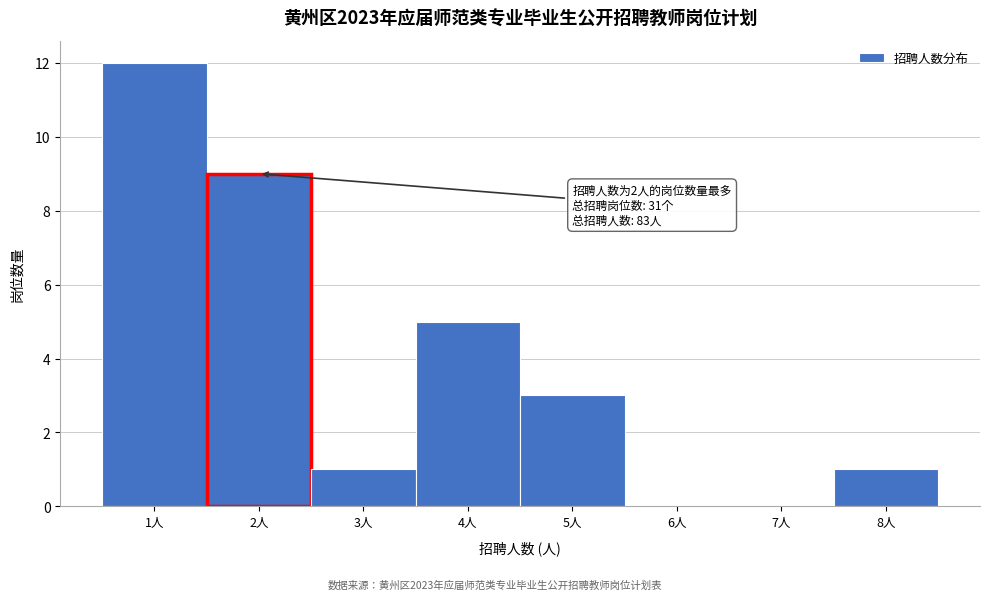

Over which range of the x-axis is the bar tallest?

0.5 to 1.5